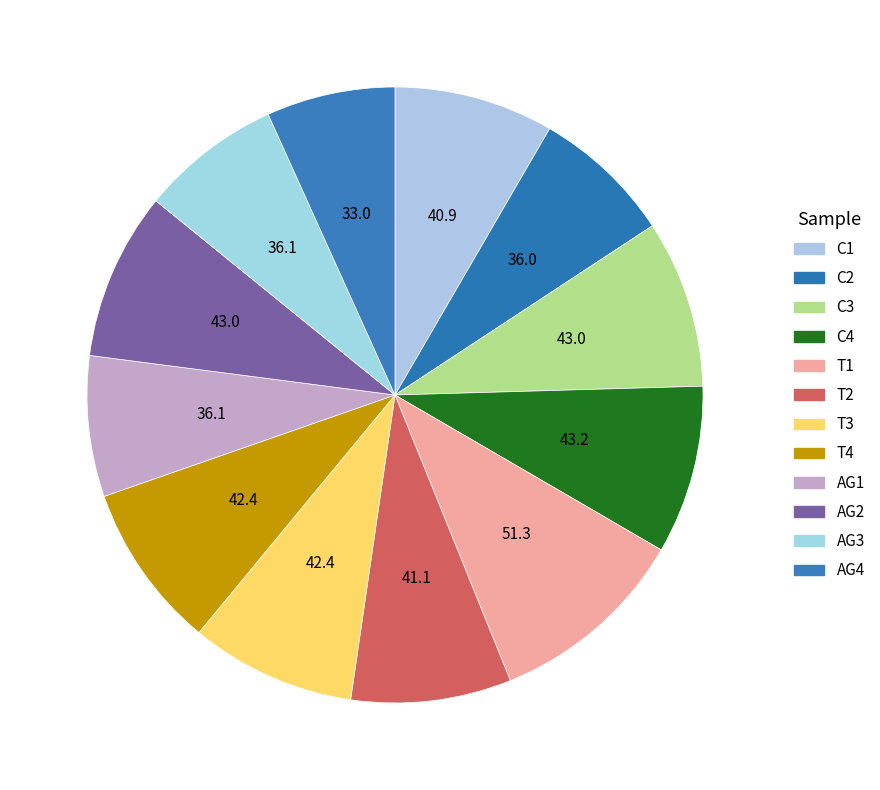

What is the total percentage of T4 and C1?

17.1%